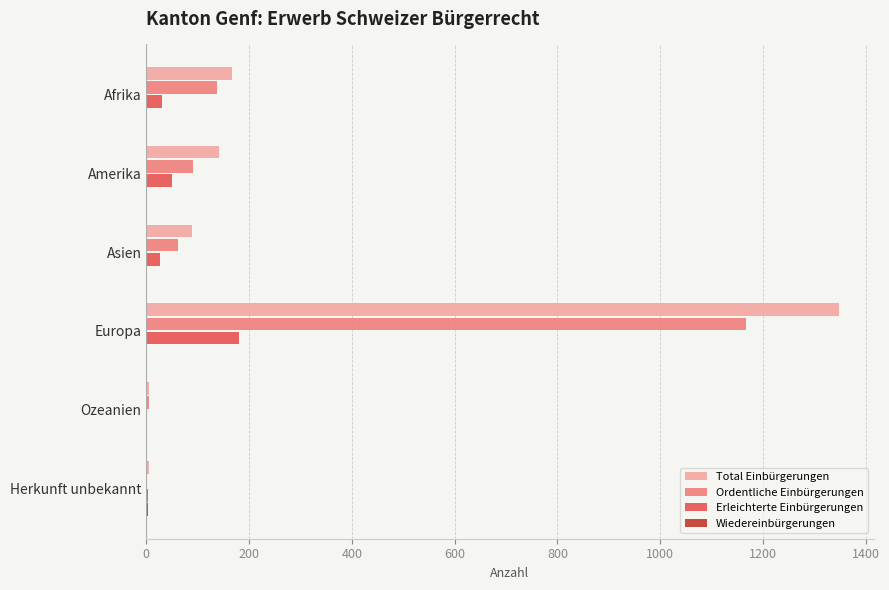

Which series changed the most between Amerika and Ozeanien?

Total Einbürgerungen